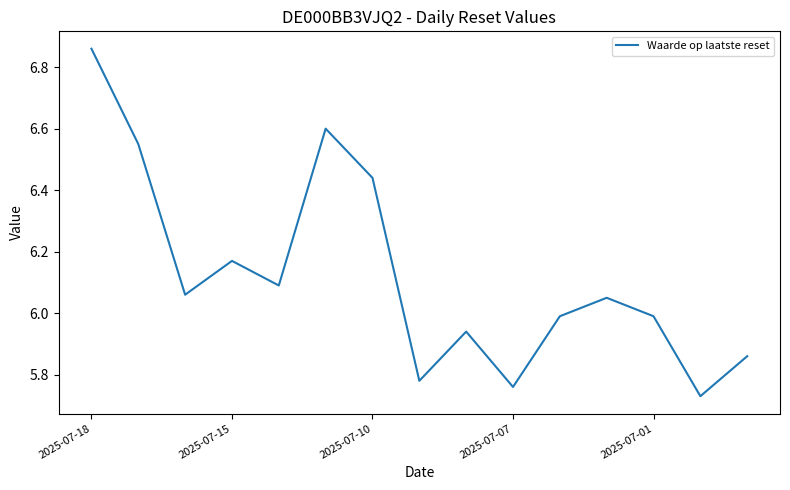

What is the difference between the maximum and minimum values?

1.1